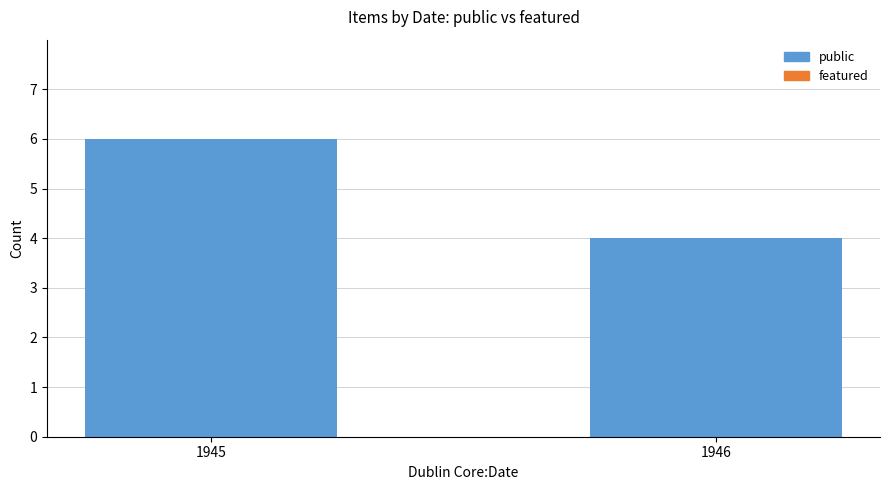

What is the value of the 1st bar from the left?

6